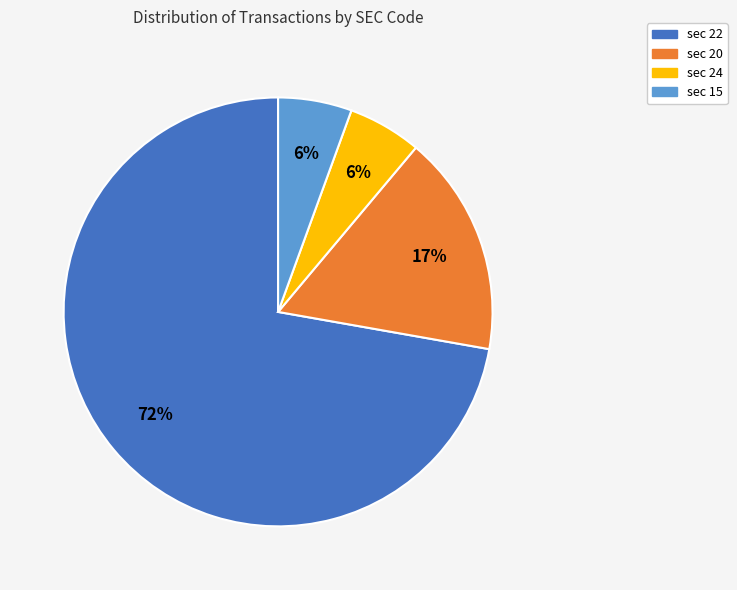

To the nearest percent, what is the average slice percentage?

25%